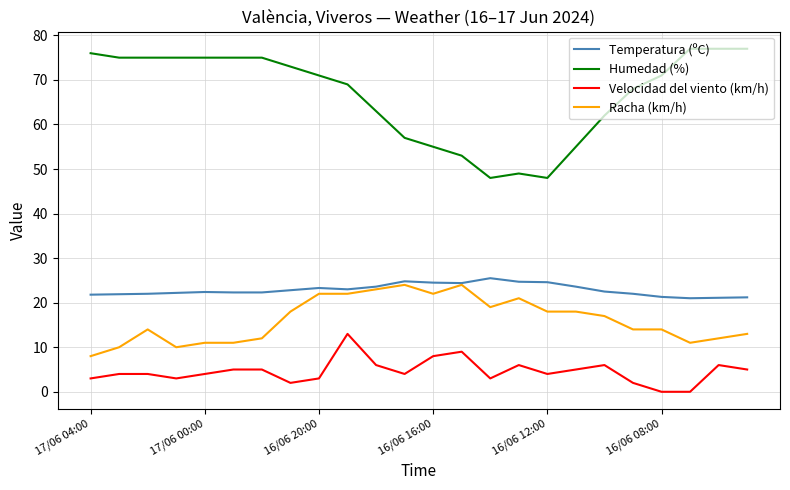

Which series has the largest range (max minus min)?

Humedad (%)